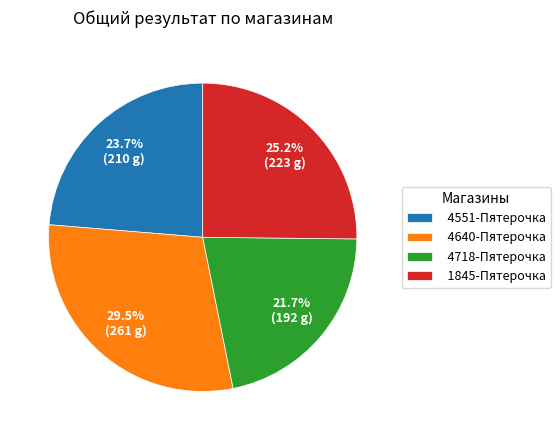

To the nearest percent, what percentage of the pie is 4718-Пятерочка?

22%